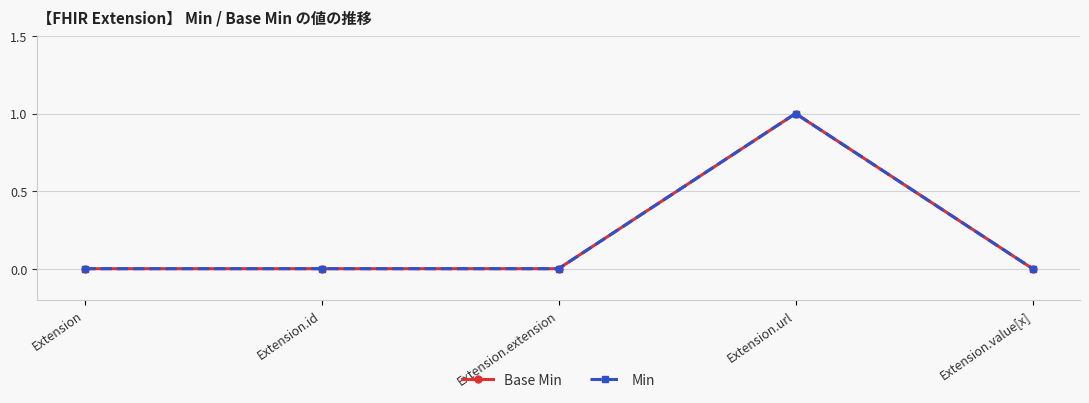

Is this an area chart (filled region under the line)?

No